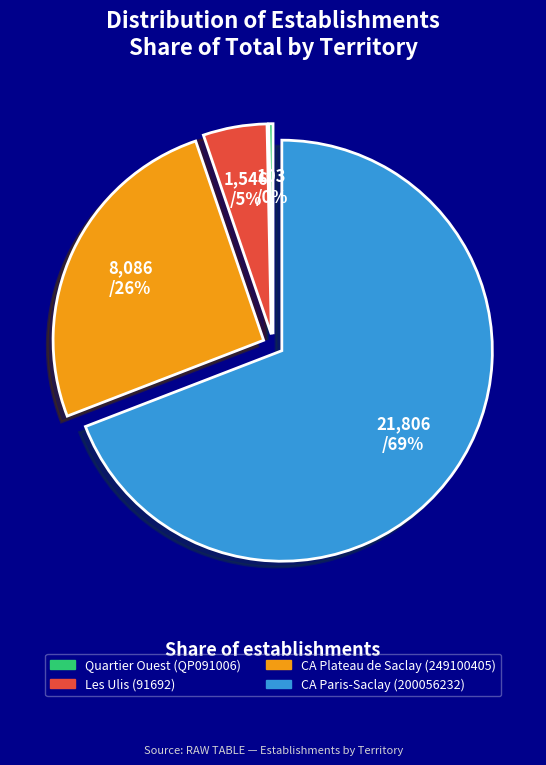

Is the sum of CA Paris-Saclay (200056232) and Quartier Ouest (QP091006) greater than half?

Yes